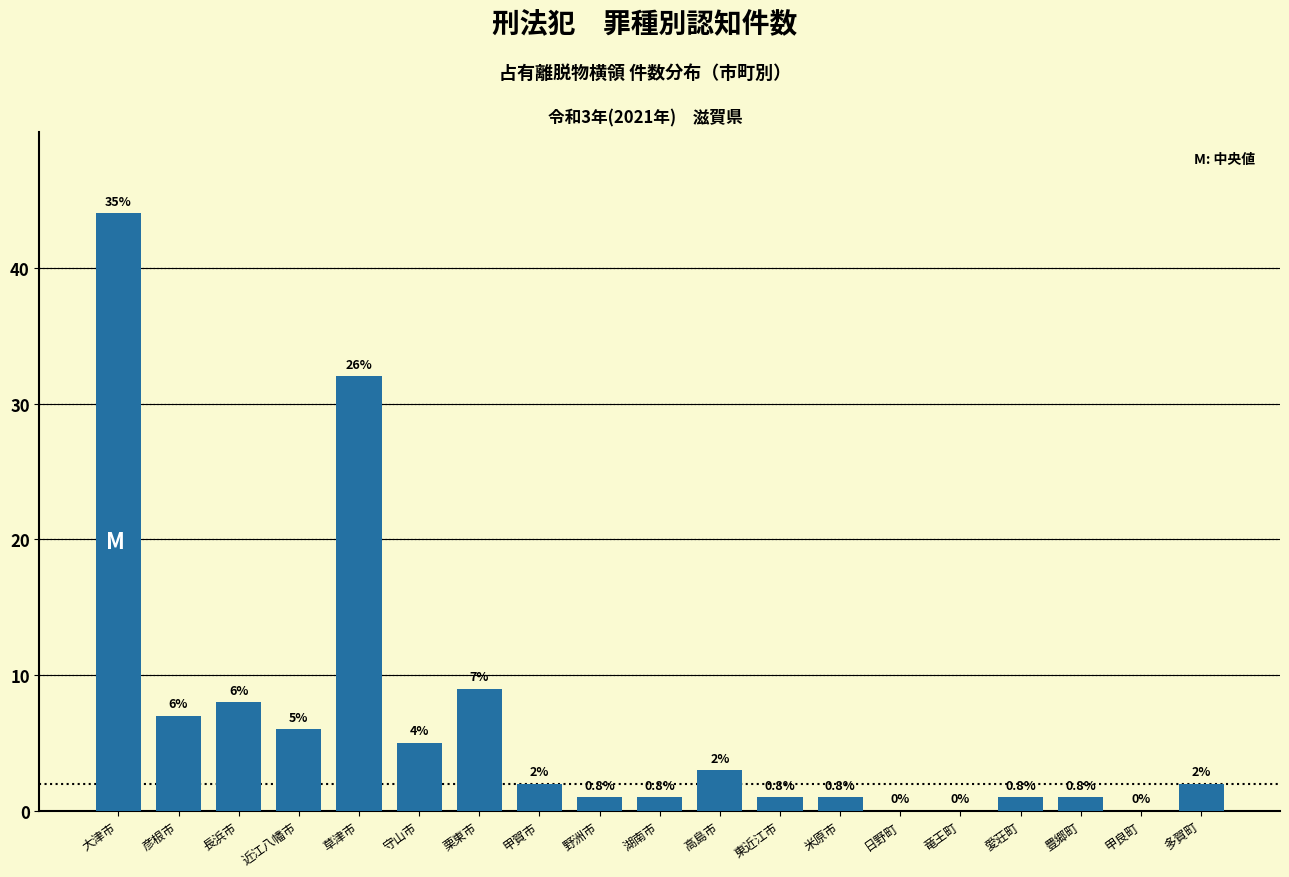

Reading left to right, transcribe all the data shown in this chart.

大津市=44	彦根市=7	長浜市=8	近江八幡市=6	草津市=32	守山市=5	栗東市=9	甲賀市=2	野洲市=1	湖南市=1	高島市=3	東近江市=1	米原市=1	日野町=0	竜王町=0	愛荘町=1	豊郷町=1	甲良町=0	多賀町=2